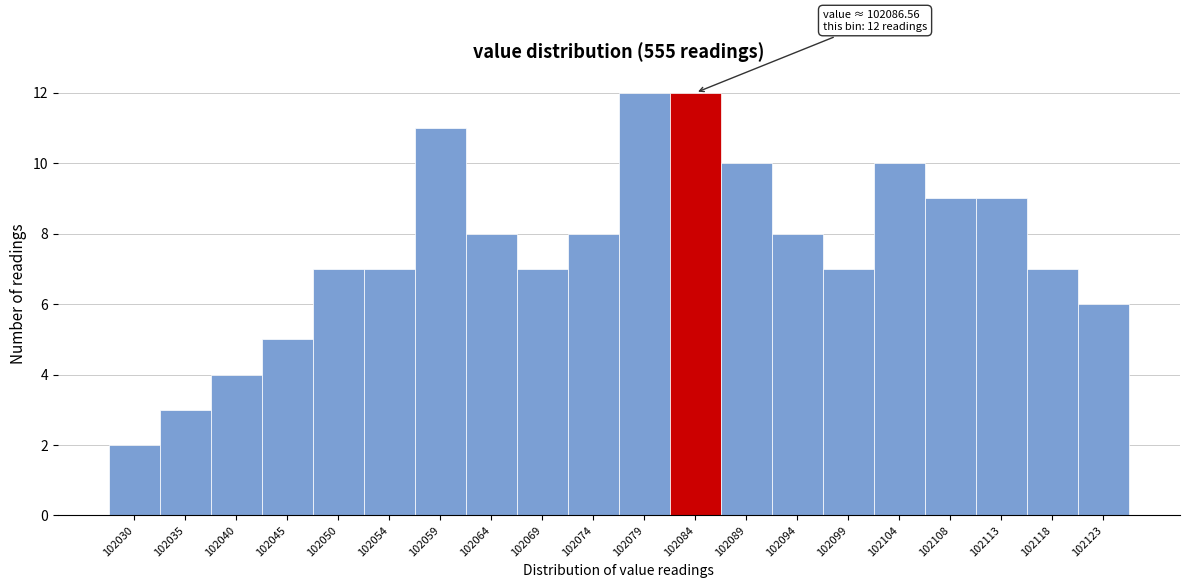

Reading left to right, transcribe all the data shown in this chart.

2	3	4	5	7	7	11	8	7	8	12	12	10	8	7	10	9	9	7	6